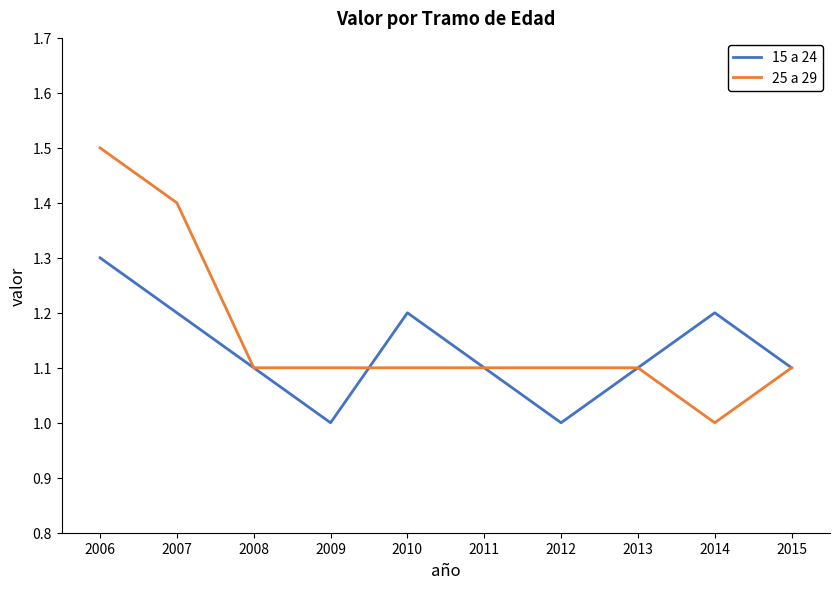

Rank the series at 2006 from lowest to highest value.

15 a 24, 25 a 29